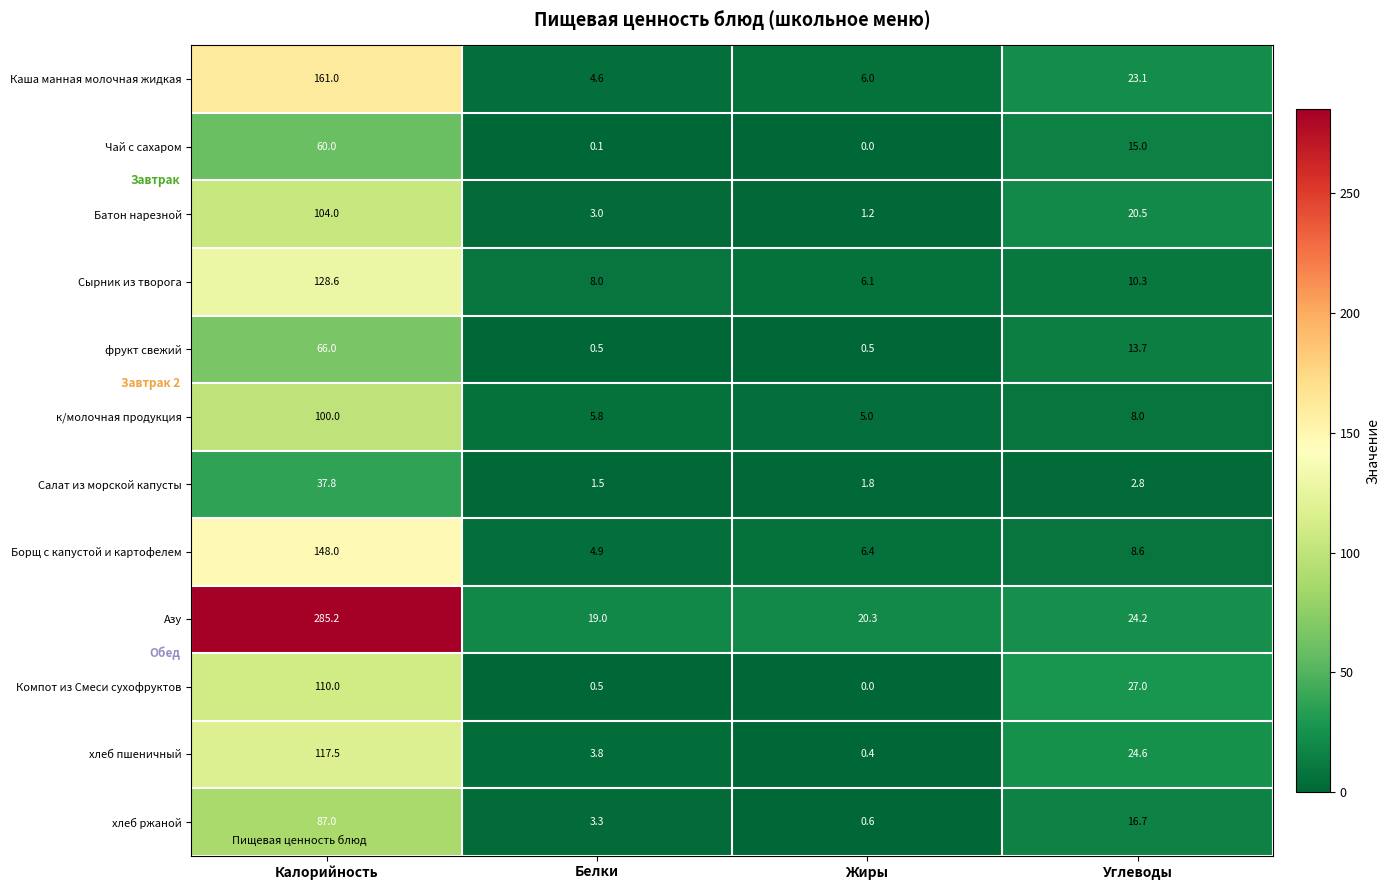

What is the total value across all series at Белки?

55.0